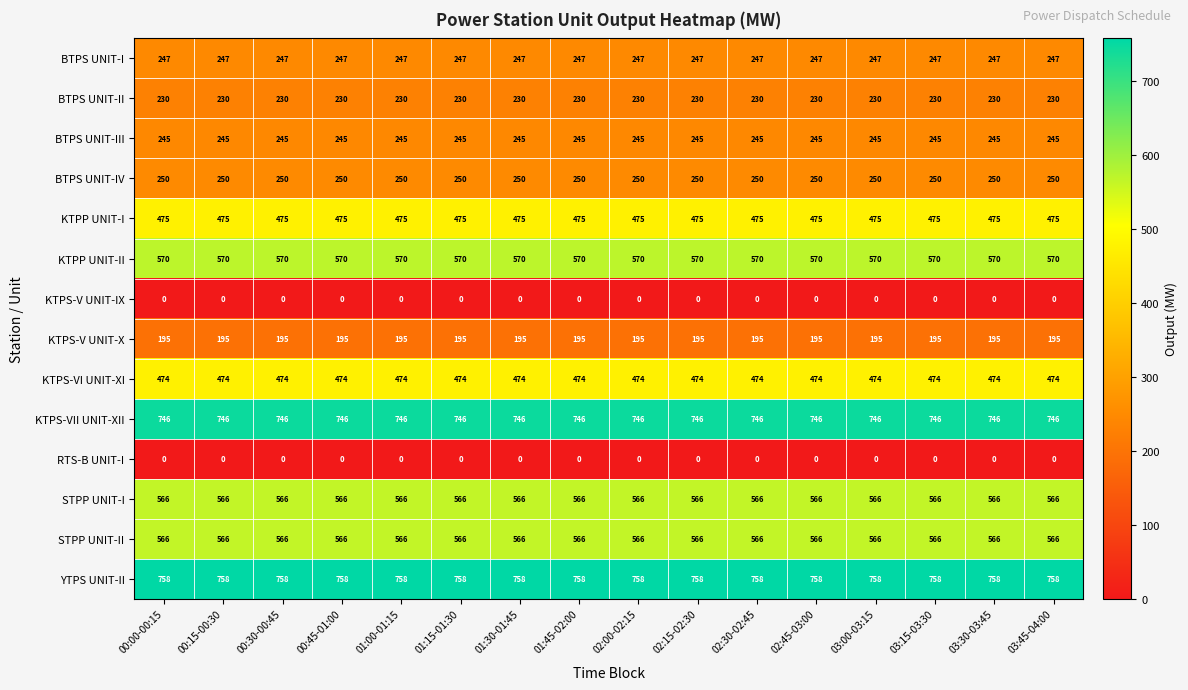

What is the greatest value displayed?

758